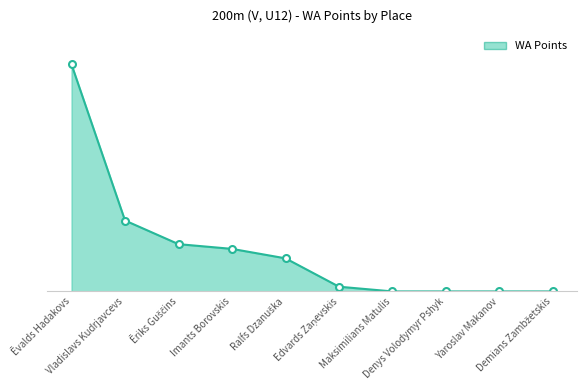

What is the difference between the maximum and second lowest values?

48